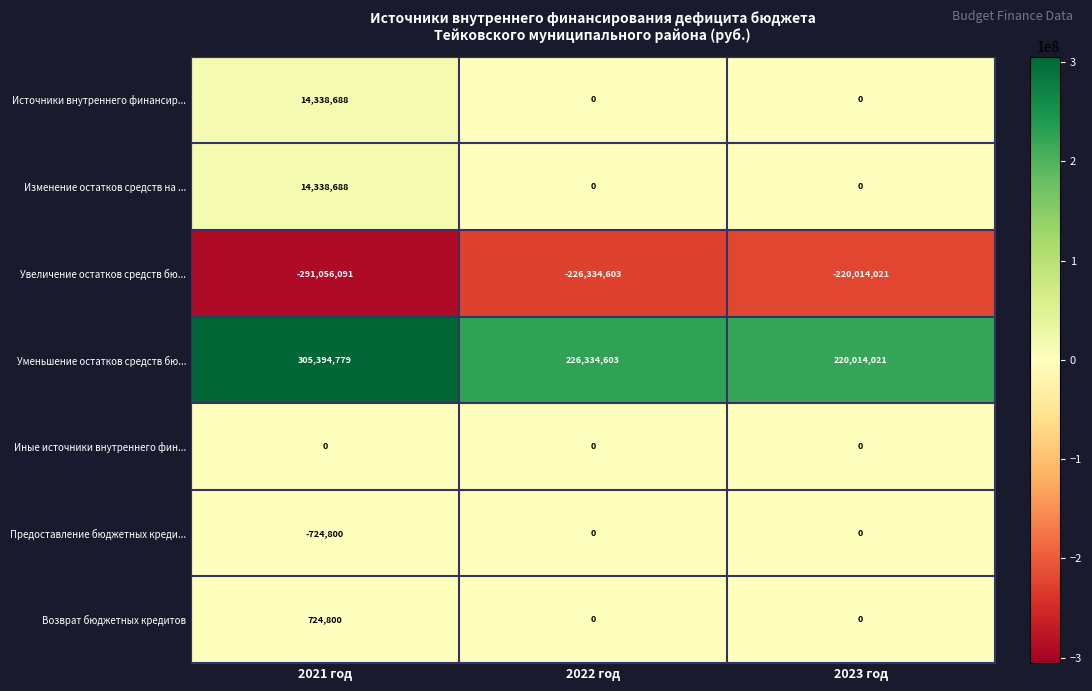

Which series has the widest spread of values?

Уменьшение остатков средств бю...